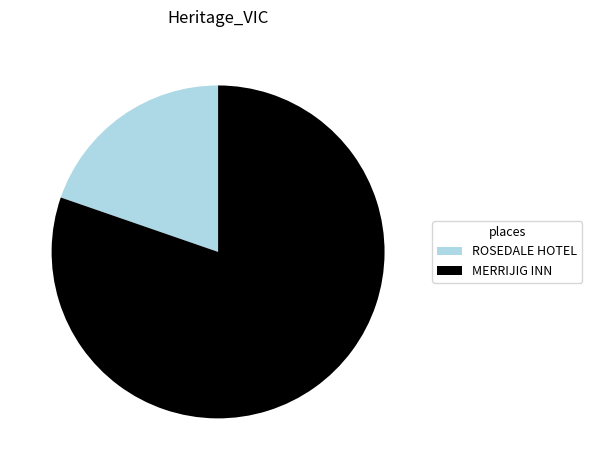

Rank the categories by value from lowest to highest.

ROSEDALE HOTEL, MERRIJIG INN